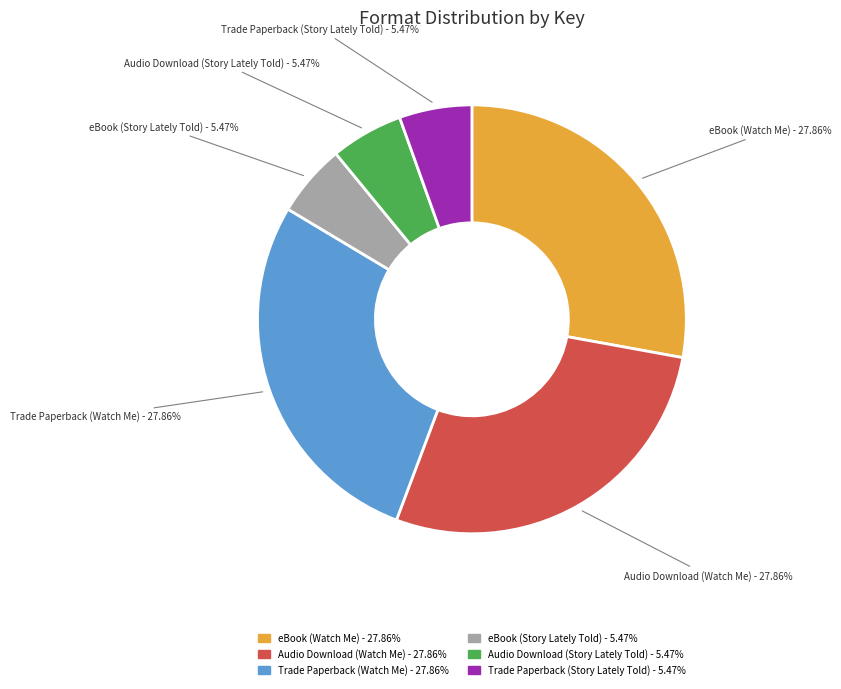

Combined, do Trade Paperback (Watch Me) and Audio Download (Watch Me) account for over 50%?

Yes